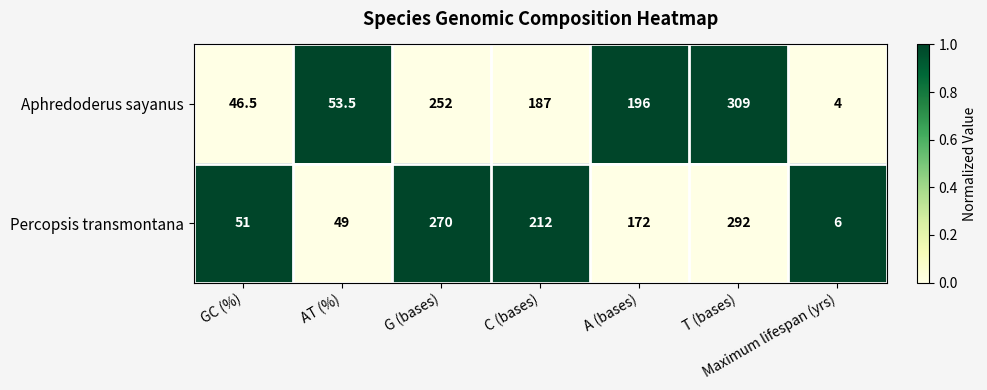

Which series has the widest spread of values?

Aphredoderus sayanus